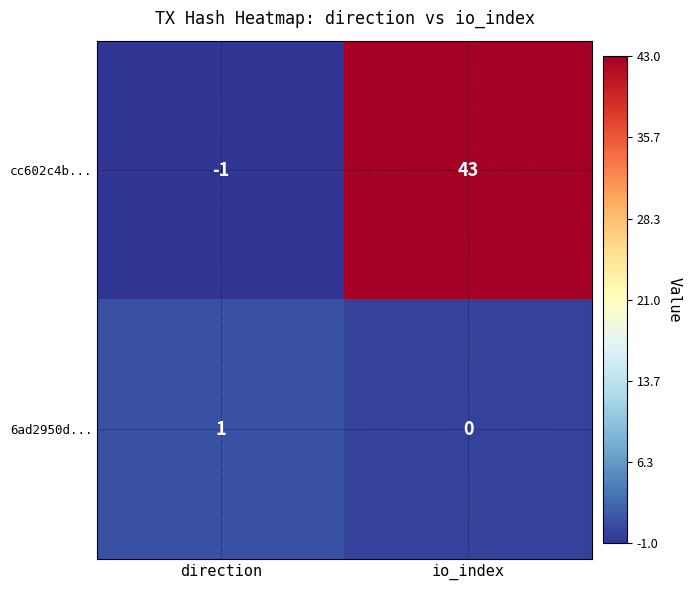

List the series in order of their overall mean, highest first.

cc602c4b..., 6ad2950d...